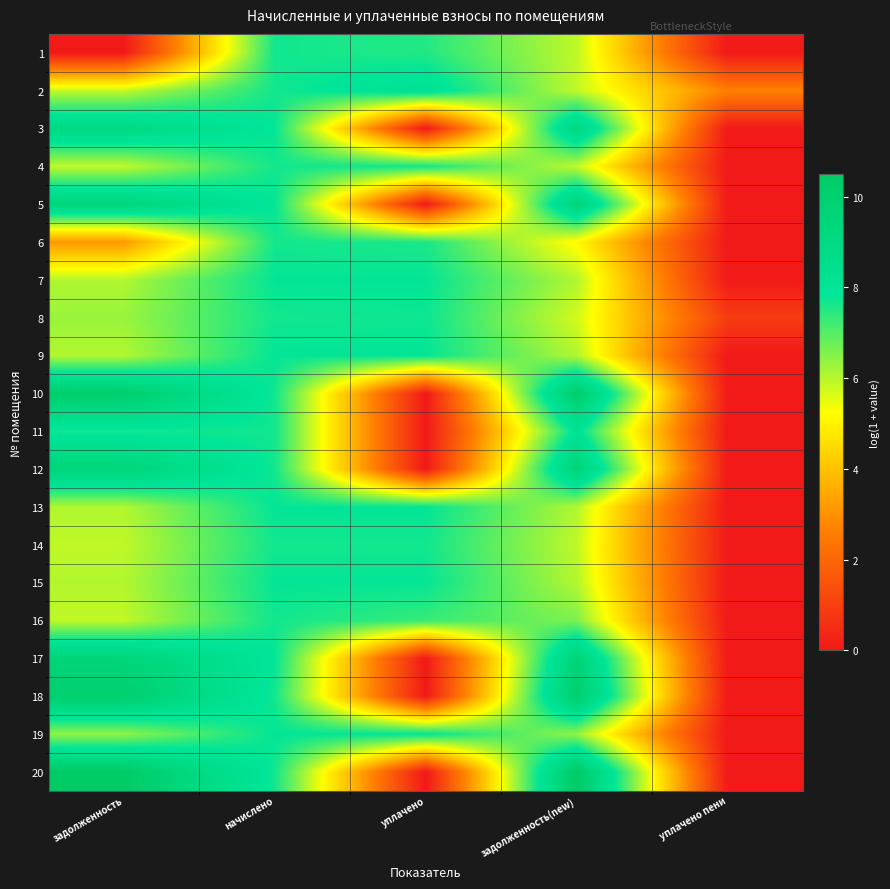

Reading left to right, extract all data points from this chart.

1: задолженность=0.0	начислено=7.7	уплачено=7.5	задолженность(new)=5.9	уплачено пени=0.0
2: задолженность=5.9	начислено=7.7	уплачено=8.3	задолженность(new)=5.9	уплачено пени=2.6
3: задолженность=9.1	начислено=7.8	уплачено=0.0	задолженность(new)=9.2	уплачено пени=0.0
4: задолженность=5.9	начислено=7.7	уплачено=7.7	задолженность(new)=5.9	уплачено пени=0.0
5: задолженность=9.4	начислено=7.8	уплачено=0.0	задолженность(new)=9.5	уплачено пени=0.0
6: задолженность=3.2	начислено=7.7	уплачено=7.6	задолженность(new)=5.1	уплачено пени=0.0
7: задолженность=6.1	начислено=7.8	уплачено=7.9	задолженность(new)=6.1	уплачено пени=0.0
8: задолженность=6.3	начислено=7.7	уплачено=7.8	задолженность(new)=5.7	уплачено пени=0.9
9: задолженность=6.1	начислено=7.8	уплачено=7.8	задолженность(new)=6.1	уплачено пени=0.0
10: задолженность=10.2	начислено=7.7	уплачено=0.0	задолженность(new)=10.2	уплачено пени=0.0
11: задолженность=7.7	начислено=7.7	уплачено=0.0	задолженность(new)=8.1	уплачено пени=0.0
12: задолженность=9.5	начислено=7.7	уплачено=0.0	задолженность(new)=9.6	уплачено пени=0.0
13: задолженность=6.1	начислено=7.9	уплачено=7.9	задолженность(new)=6.1	уплачено пени=0.0
14: задолженность=5.9	начислено=7.7	уплачено=7.7	задолженность(new)=5.9	уплачено пени=0.0
15: задолженность=6.0	начислено=7.8	уплачено=7.8	задолженность(new)=6.0	уплачено пени=0.0
16: задолженность=5.9	начислено=7.7	уплачено=7.3	задолженность(new)=6.6	уплачено пени=0.0
17: задолженность=9.5	начислено=7.9	уплачено=0.0	задолженность(new)=9.6	уплачено пени=0.0
18: задолженность=10.1	начислено=7.7	уплачено=0.0	задолженность(new)=10.2	уплачено пени=0.0
19: задолженность=6.4	начислено=7.9	уплачено=7.9	задолженность(new)=6.4	уплачено пени=0.0
20: задолженность=10.5	начислено=7.7	уплачено=0.0	задолженность(new)=10.5	уплачено пени=0.0